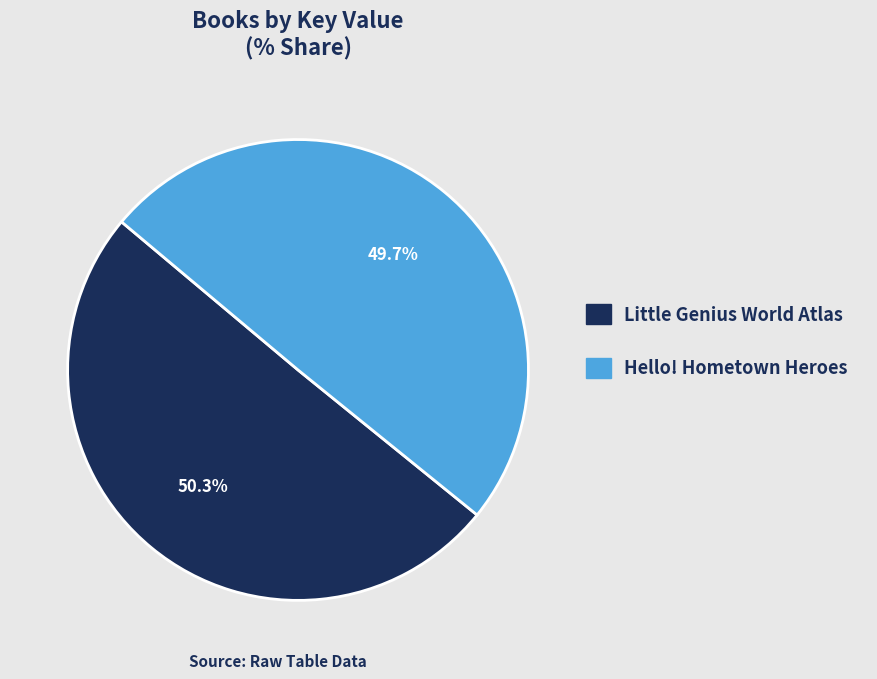

To the nearest percent, what is the difference between the largest and smallest slice percentages?

1%